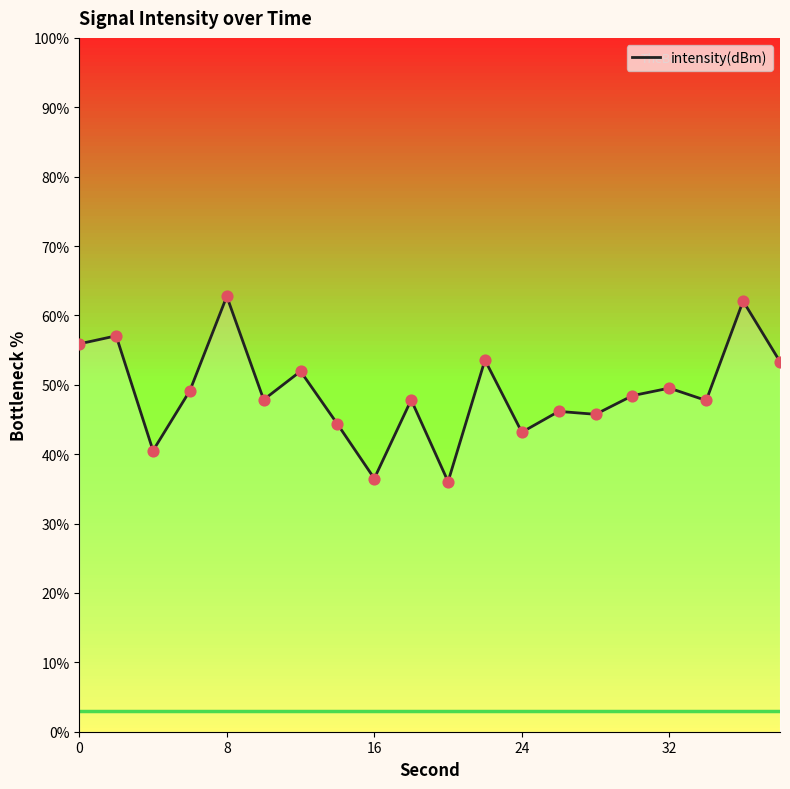

What is the maximum value for intensity(dBm)?

62.8